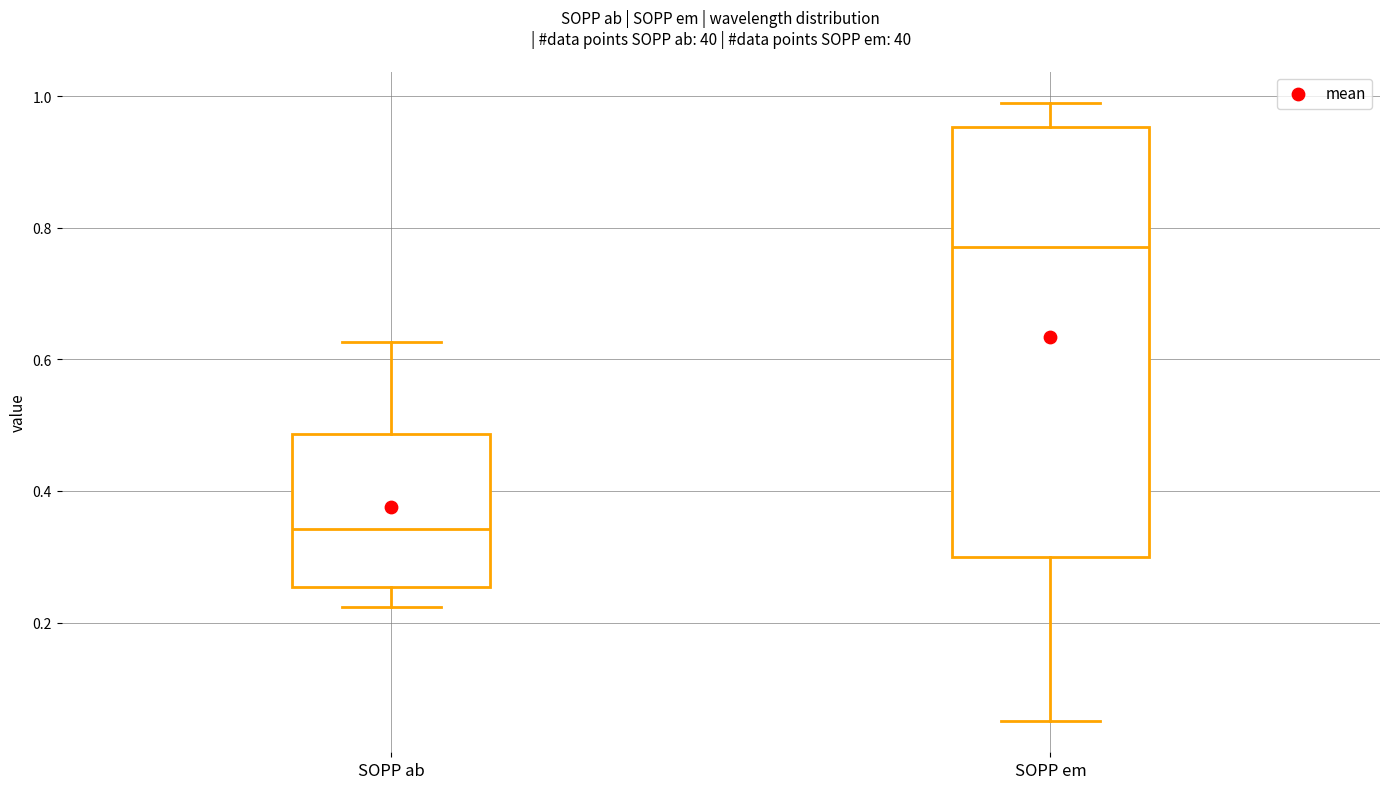

Which box's median line is the highest?

SOPP em